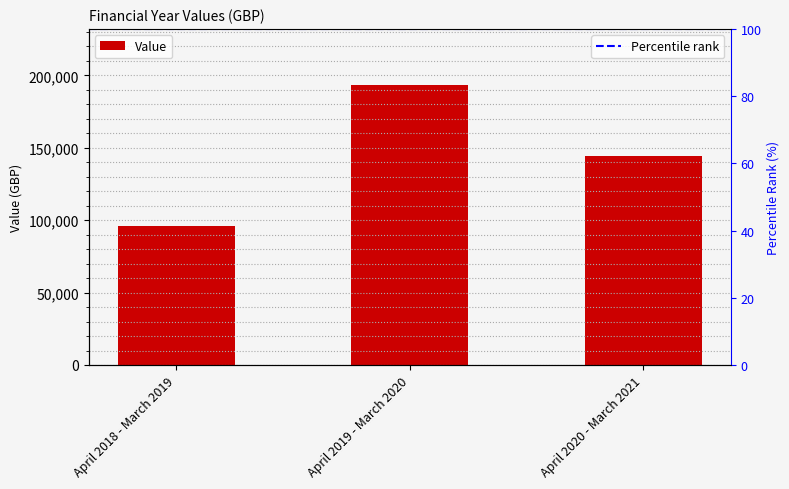

What is the ratio of the value at April 2018 - March 2019 to the value at April 2020 - March 2021?

0.7